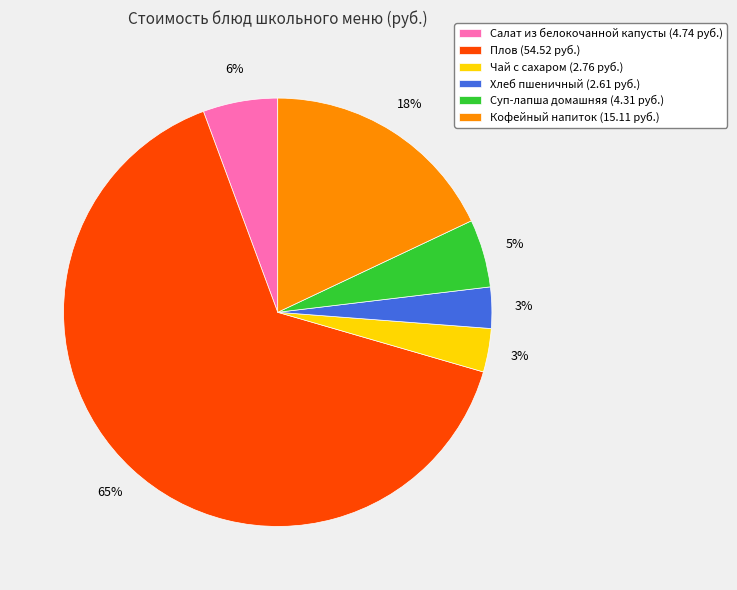

What is the ratio of the value at Салат из белокочанной капусты to the value at Кофейный напиток?

0.3